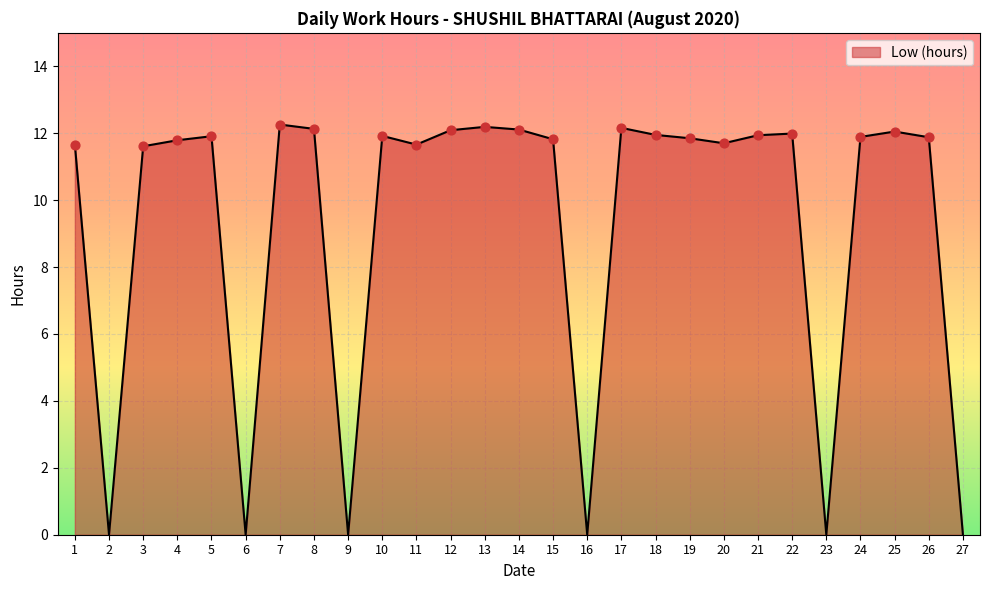

What is the ratio of the value at 24 to the value at 7?

1.0